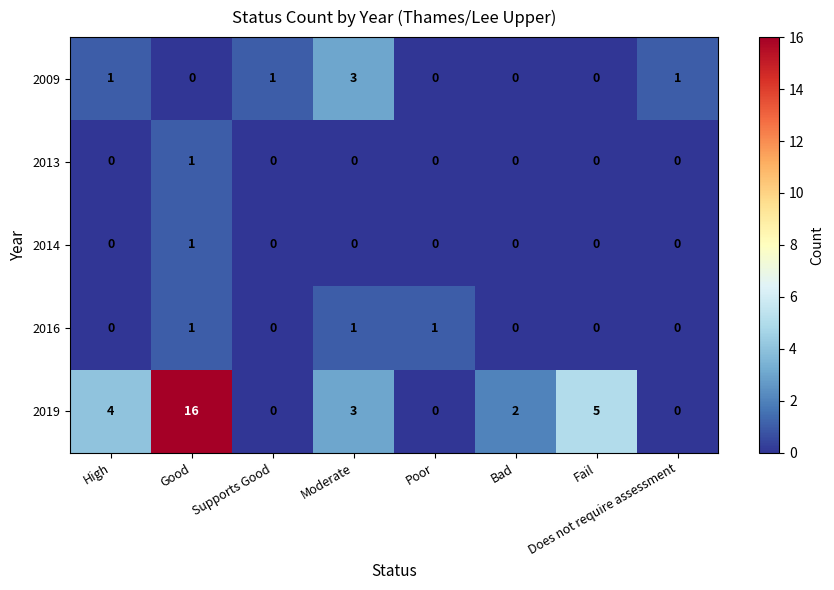

Count the number of categories in the chart.

8